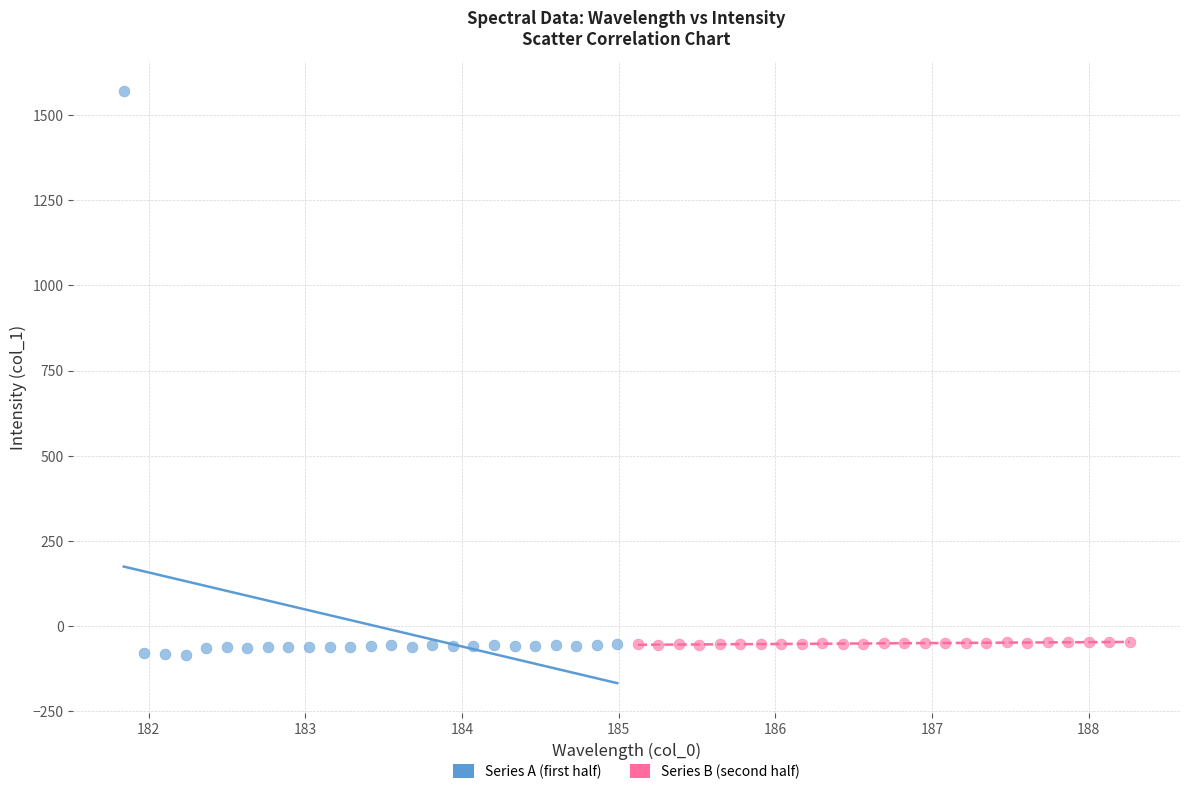

Which series contains the highest Y value?

Series A (first half)